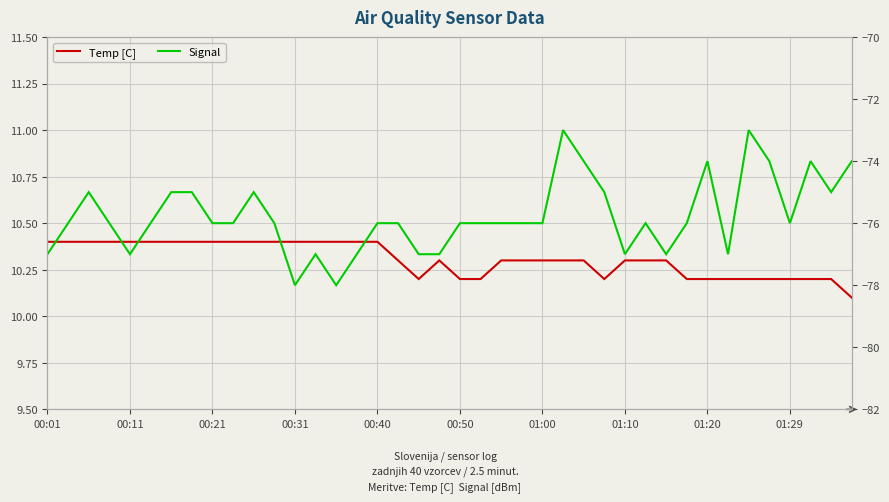

Reading right to left, transcribe all the data shown in this chart.

Temp [C]: 10.1	10.2	10.2	10.2	10.2	10.2	10.2	10.2	10.2	10.3	10.3	10.3	10.2	10.3	10.3	10.3	10.3	10.3	10.2	10.2	10.3	10.2	10.3	10.4	10.4	10.4	10.4	10.4	10.4	10.4	10.4	10.4	10.4	10.4	10.4	10.4	10.4	10.4	10.4	10.4
Signal: -74.0	-75.0	-74.0	-76.0	-74.0	-73.0	-77.0	-74.0	-76.0	-77.0	-76.0	-77.0	-75.0	-74.0	-73.0	-76.0	-76.0	-76.0	-76.0	-76.0	-77.0	-77.0	-76.0	-76.0	-77.0	-78.0	-77.0	-78.0	-76.0	-75.0	-76.0	-76.0	-75.0	-75.0	-76.0	-77.0	-76.0	-75.0	-76.0	-77.0